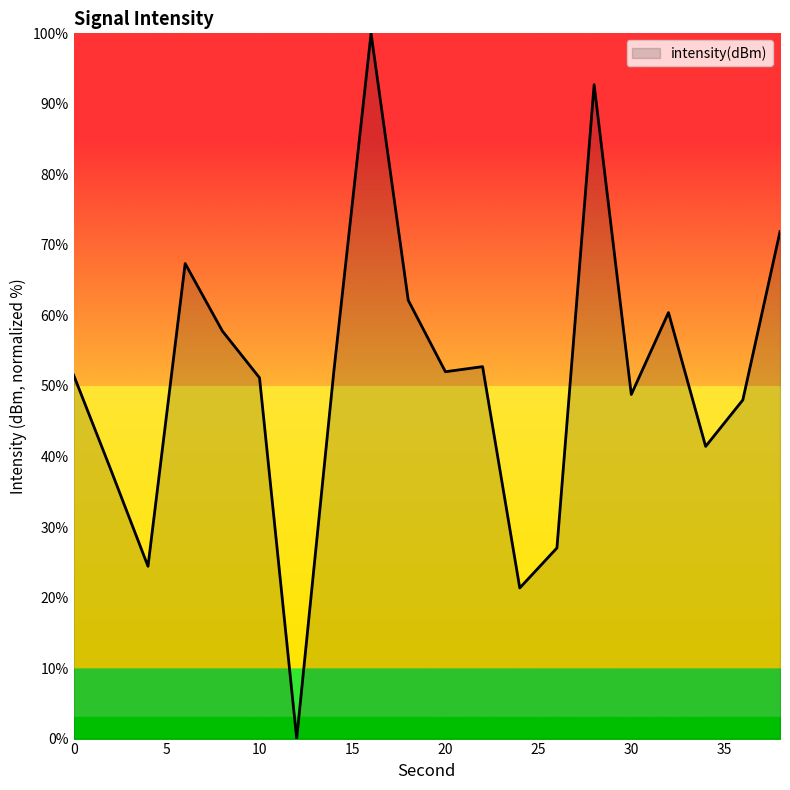

What is the greatest value displayed?

100.0